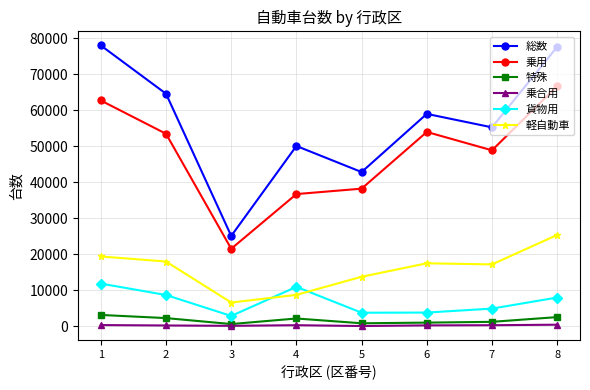

Is the value of 乗合用 at 6 greater than the value of 軽自動車 at 3?

No